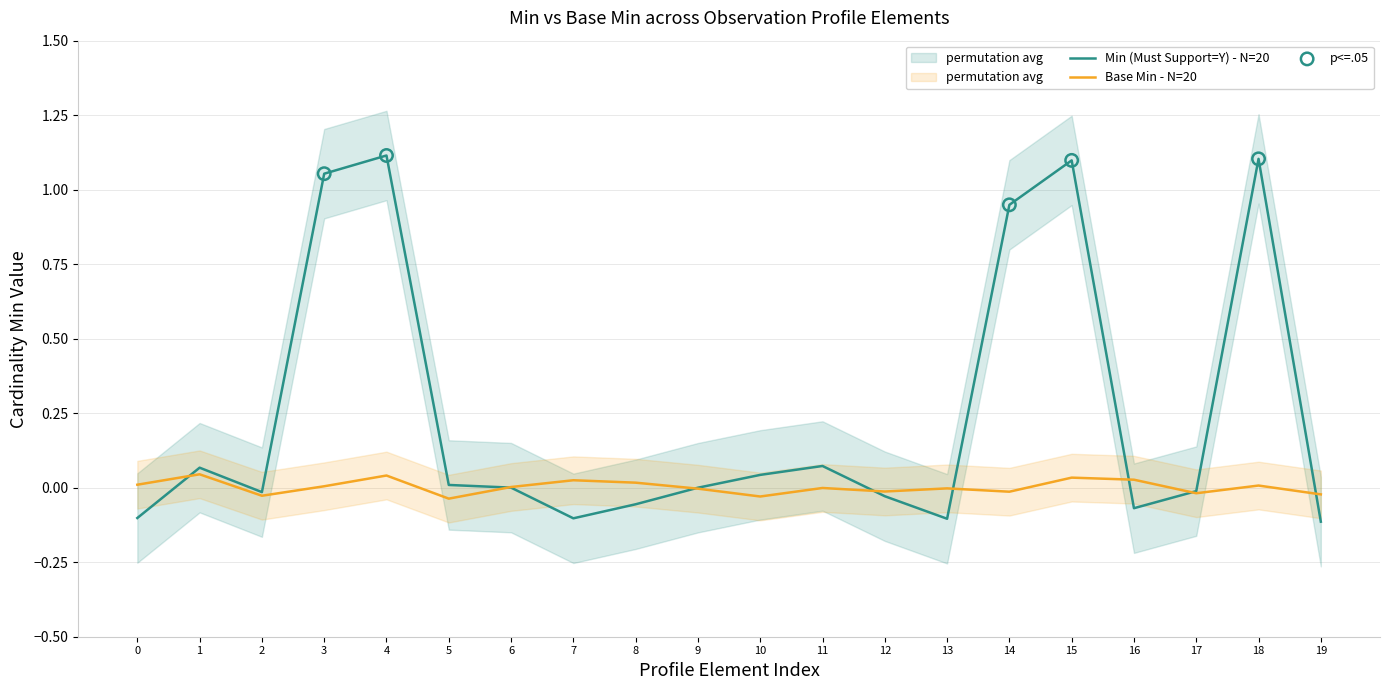

True or false: Base Min - N=20 has a value of -0.0 at 9.

True